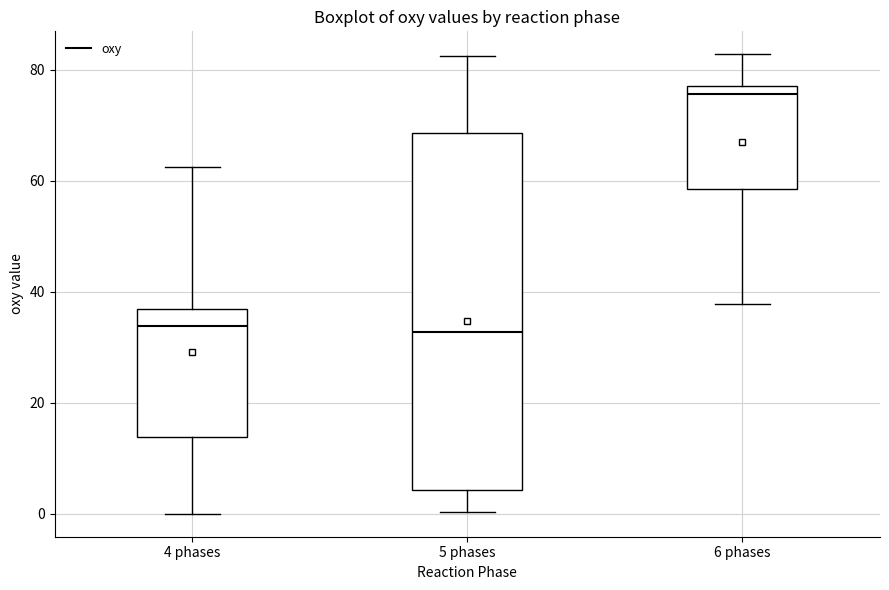

Reading left to right, read every box against the y-axis: the position of its median line, the range the box covers, and the ends of its whiskers. The values are not printed on the chart, so give them approximately, as read against the axis.

4 phases: median 34, box 14 to 36, whiskers 0 to 62
5 phases: median 32, box 4 to 68, whiskers 0 to 82
6 phases: median 76, box 58 to 78, whiskers 38 to 82